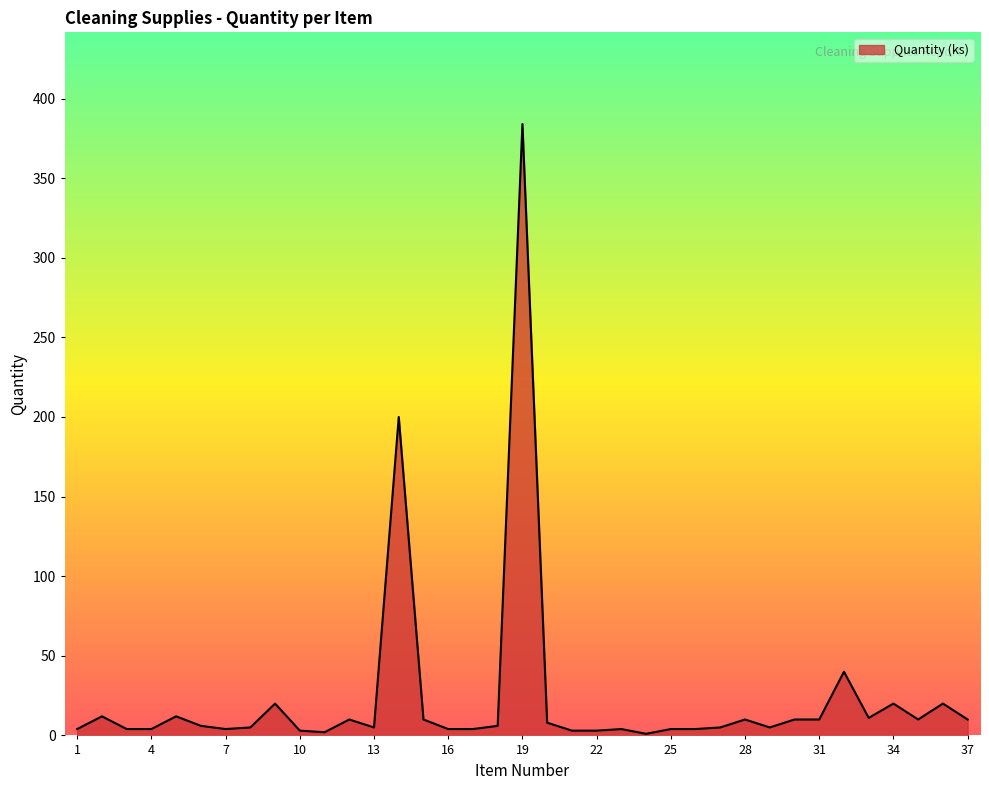

What is the maximum value shown in the chart?

384